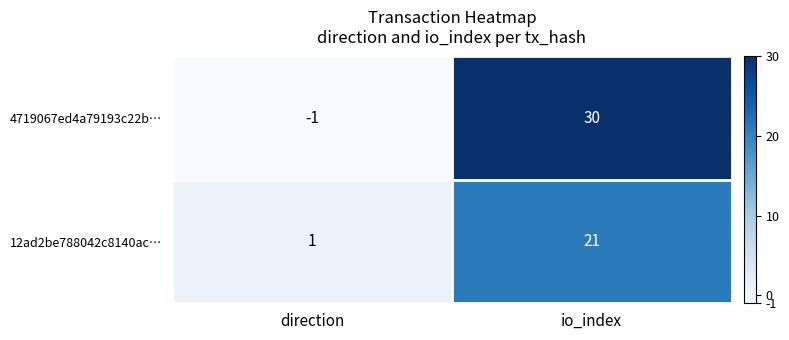

What is the maximum value shown in the chart?

30